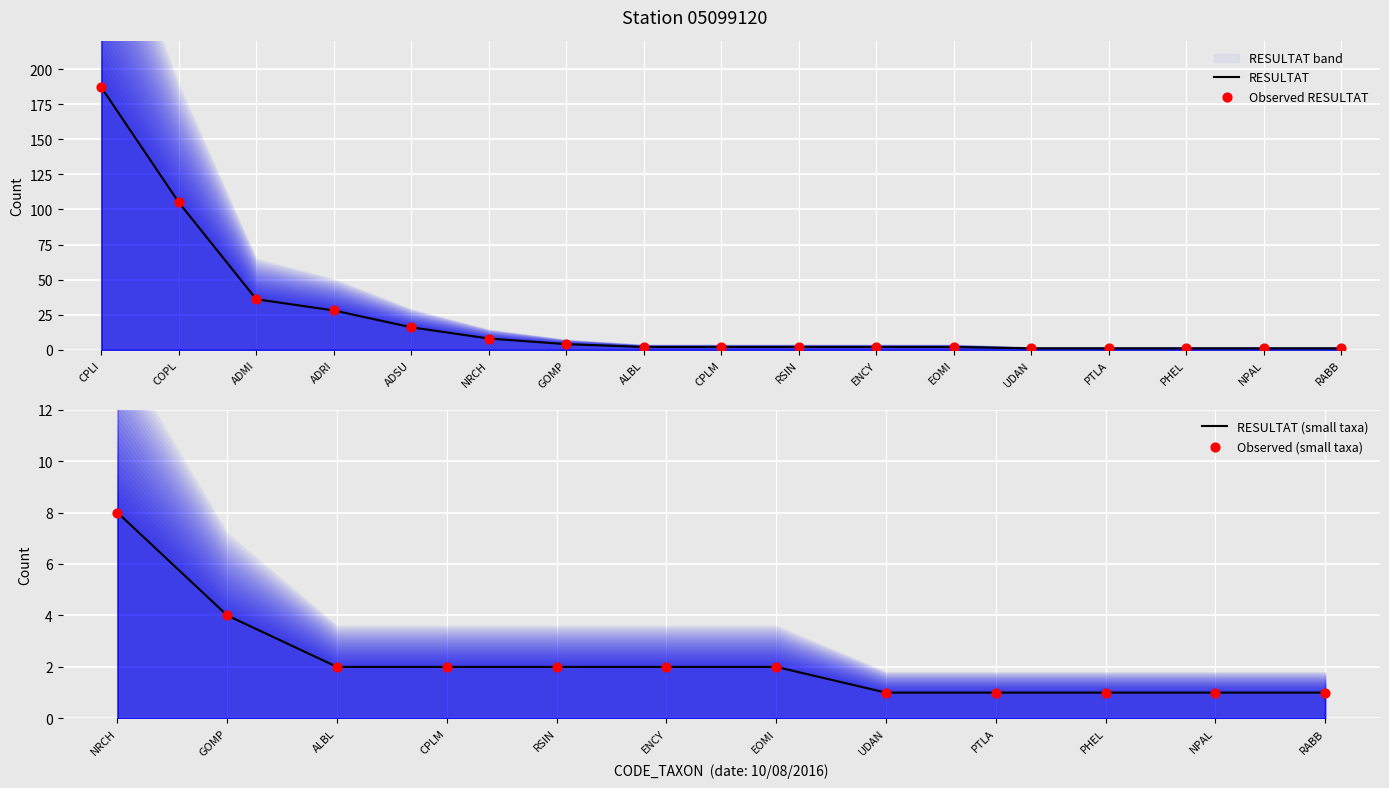

What is the change in value from CPLI to ALBL?

-185